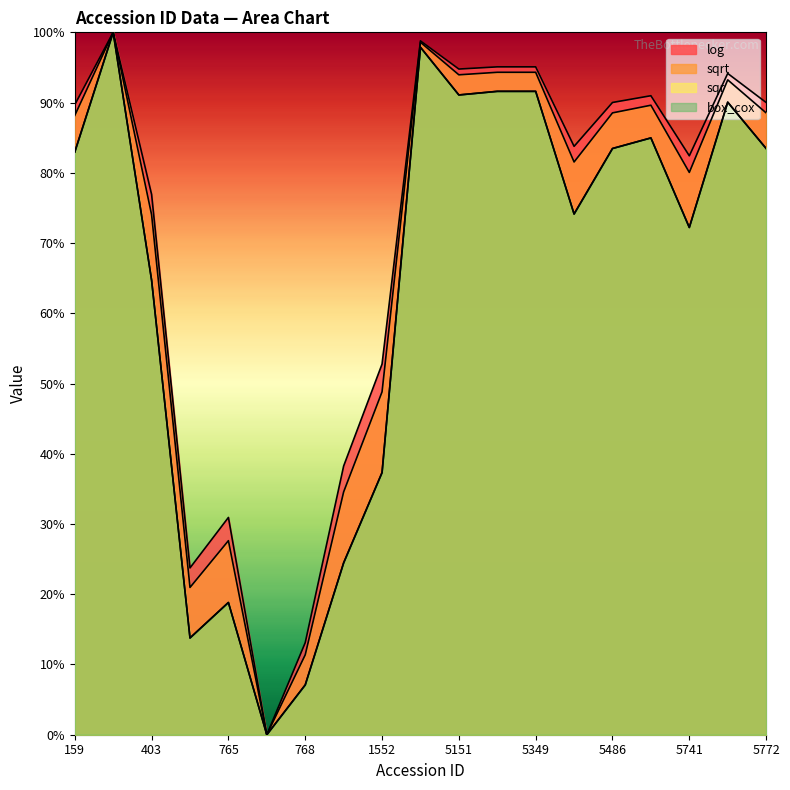

What is the value of the sqr point at the 3rd from the left?

64.7